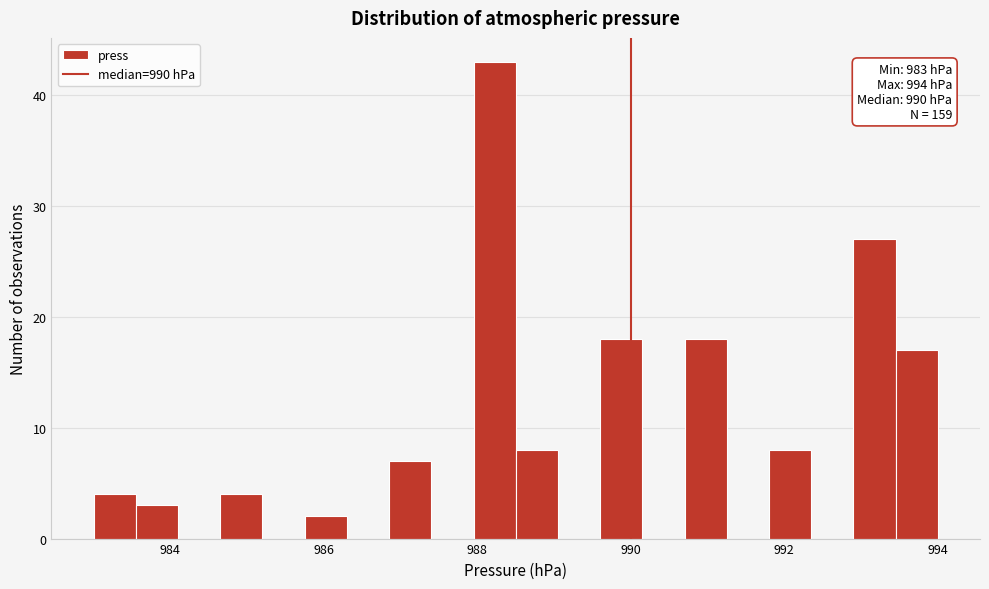

Around what value on the x-axis is the tallest bar? Give the approximate position of its centre, as read against the axis.

988.2